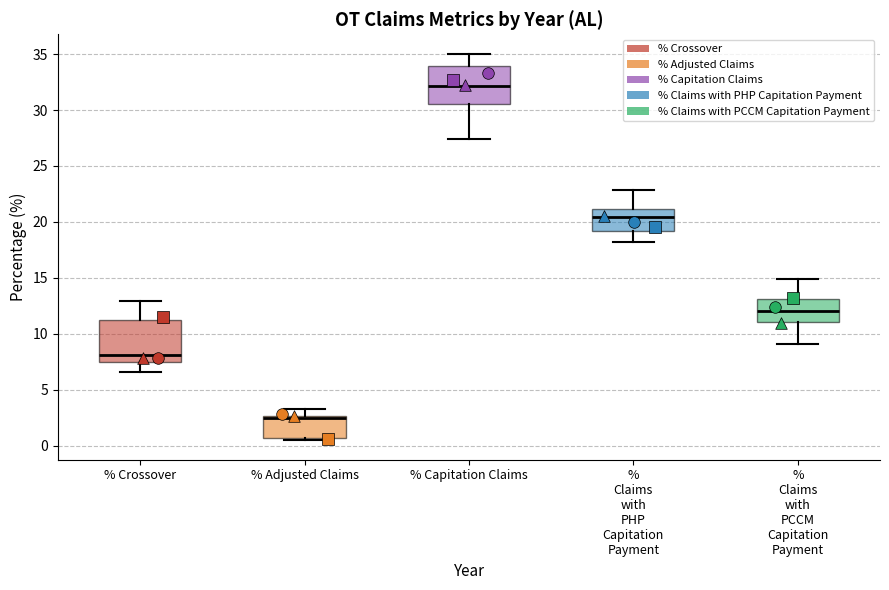

Where is the lower edge of the box for % Claims with PHP Capitation Payment on the y-axis? The values are not printed on the chart, so give them approximately, as read against the axis.

19.0